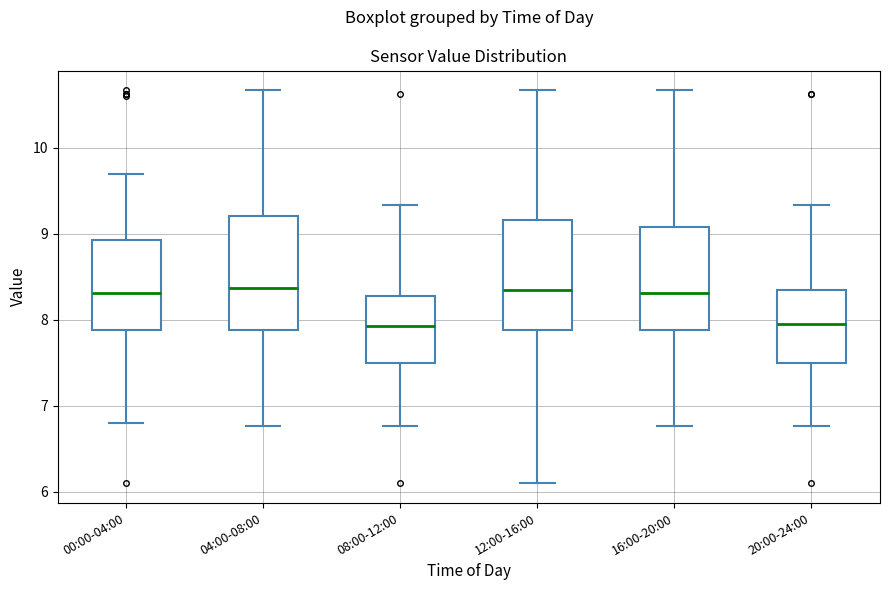

Where does the median line of the box for 16:00-20:00 sit on the y-axis? The values are not printed on the chart, so give them approximately, as read against the axis.

8.3